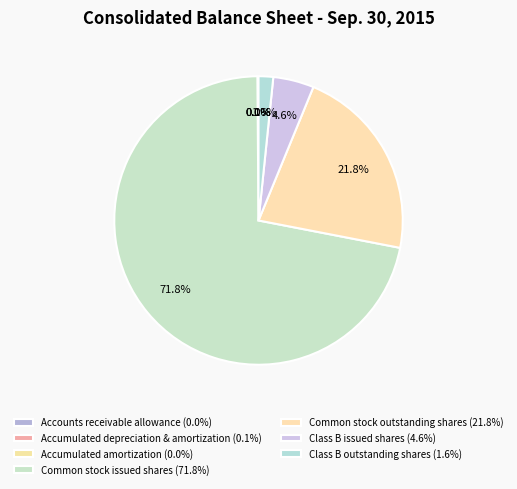

Between Accounts receivable allowance and Accumulated amortization, which is larger?

Accumulated amortization